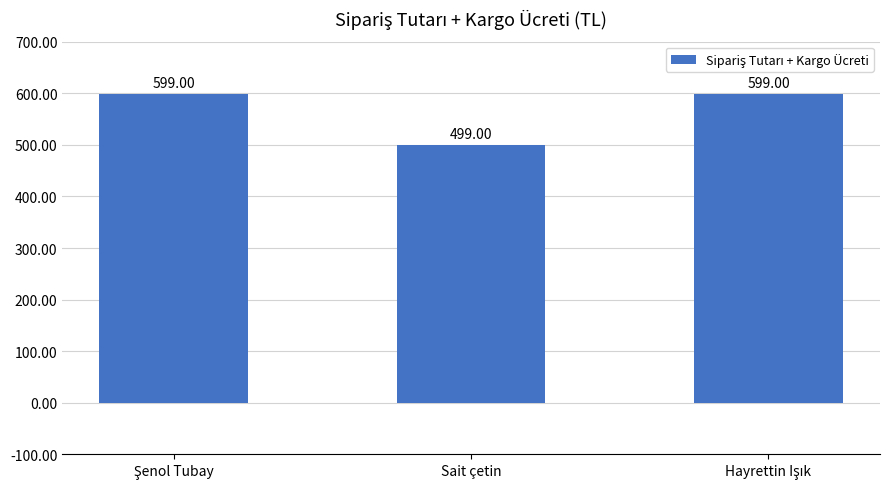

Which label corresponds to the smallest value in the chart?

Sait çetin